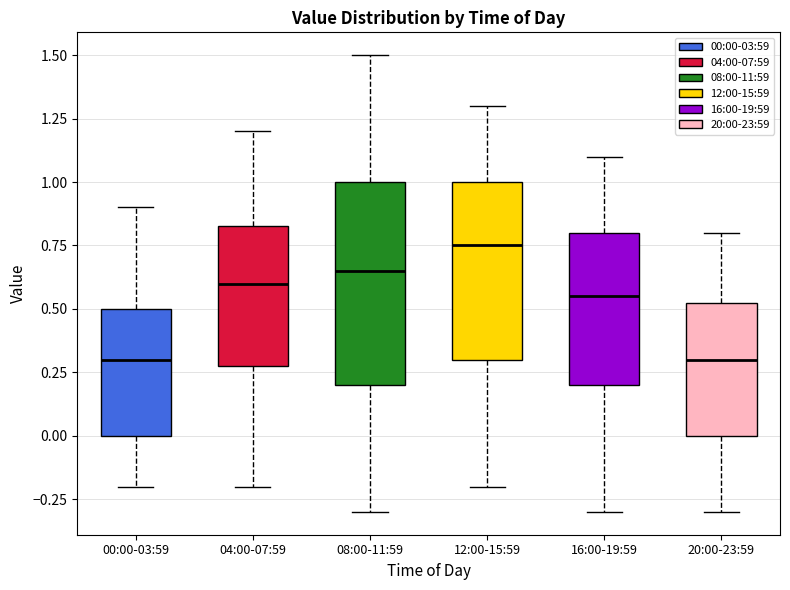

Which box is the tallest, from its lower edge to its upper edge?

08:00-11:59